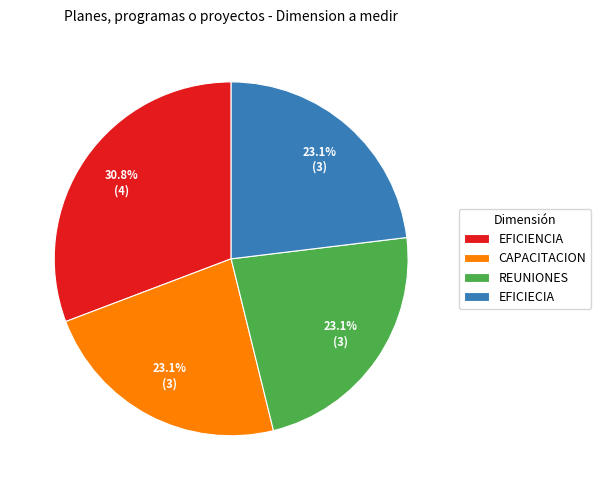

To the nearest percent, what percentage of the pie is EFICIENCIA?

31%